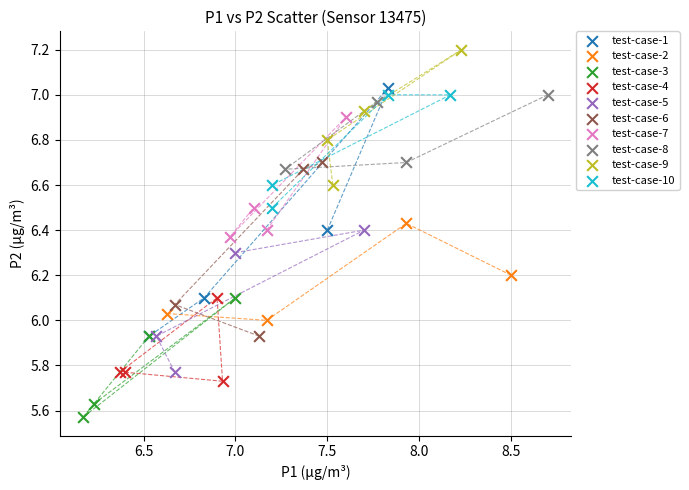

What are all the series names shown in the legend?

test-case-1, test-case-2, test-case-3, test-case-4, test-case-5, test-case-6, test-case-7, test-case-8, test-case-9, test-case-10